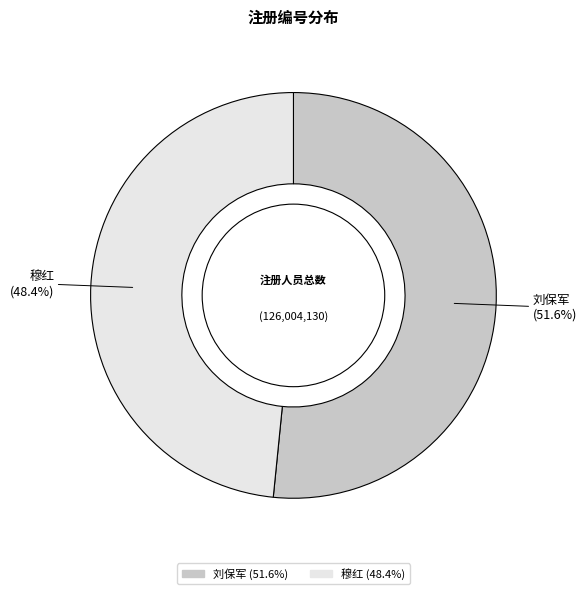

Which category has the smallest portion of the pie?

穆红